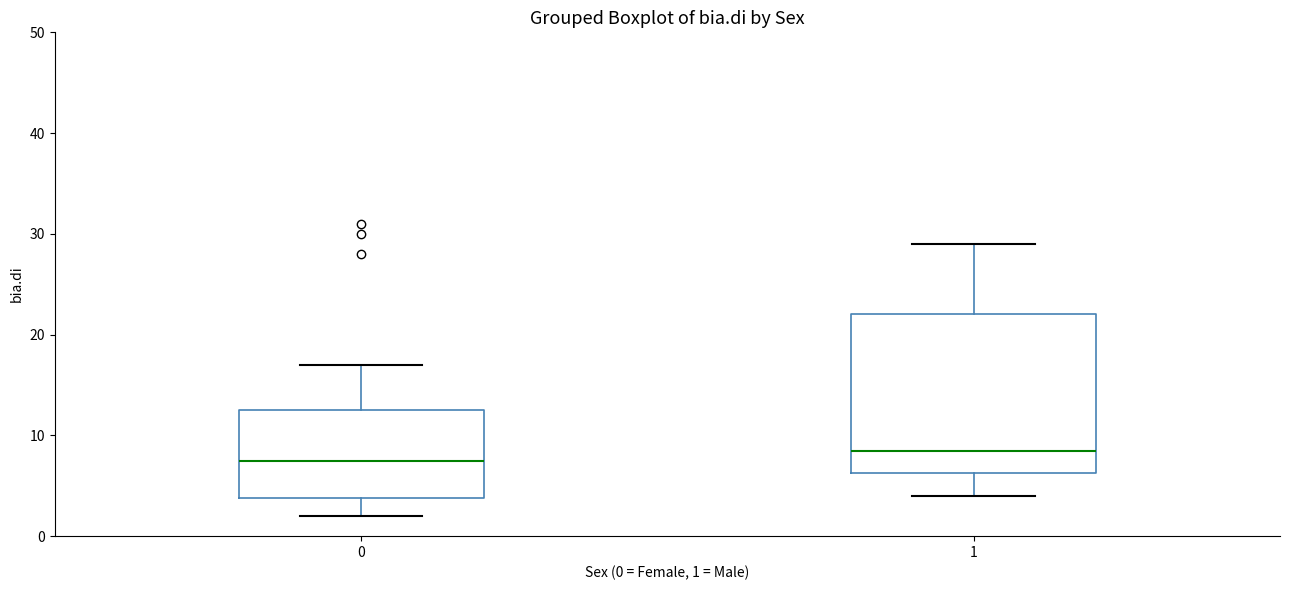

Which box has the highest median line?

1